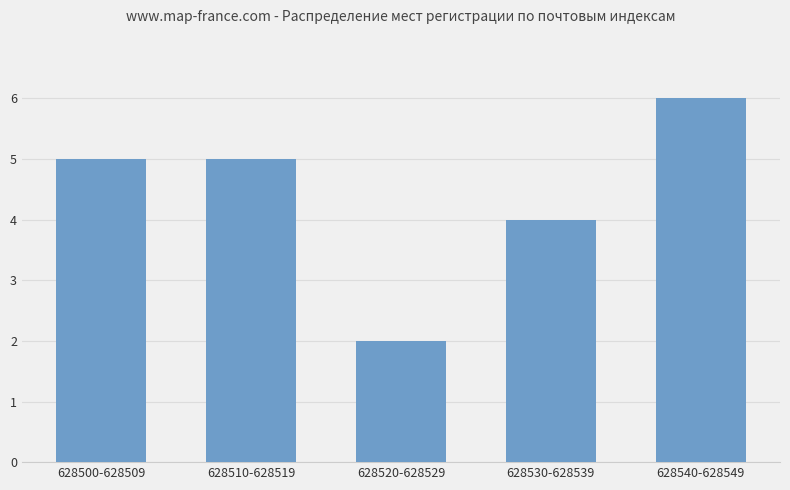

What is the difference between the maximum and minimum values?

4